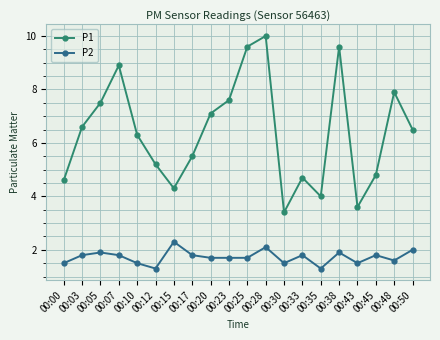

Where is the first local minimum for P1?

00:15